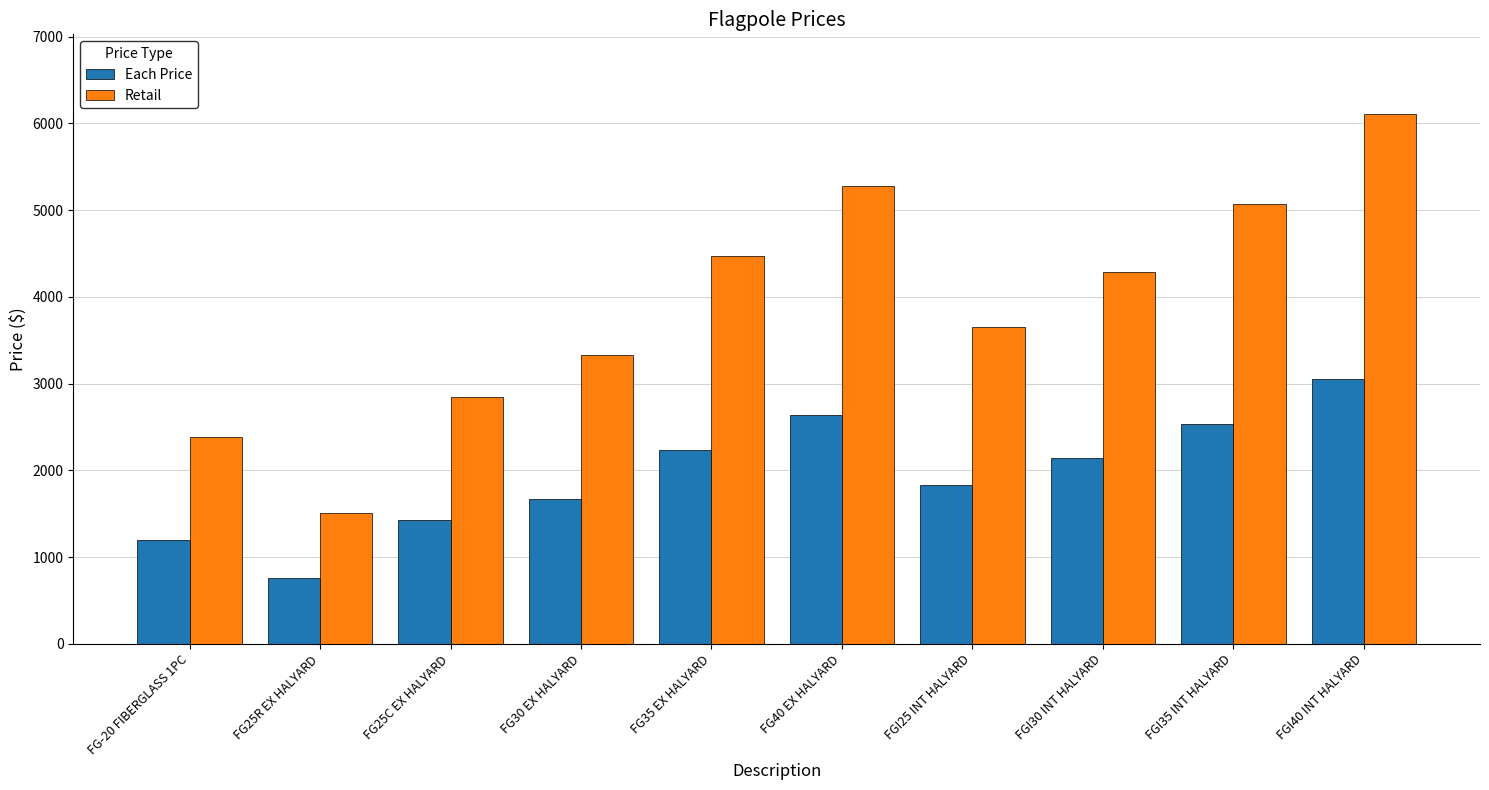

What is the approximate value of Each Price at FGI35 INT HALYARD?

2536.8